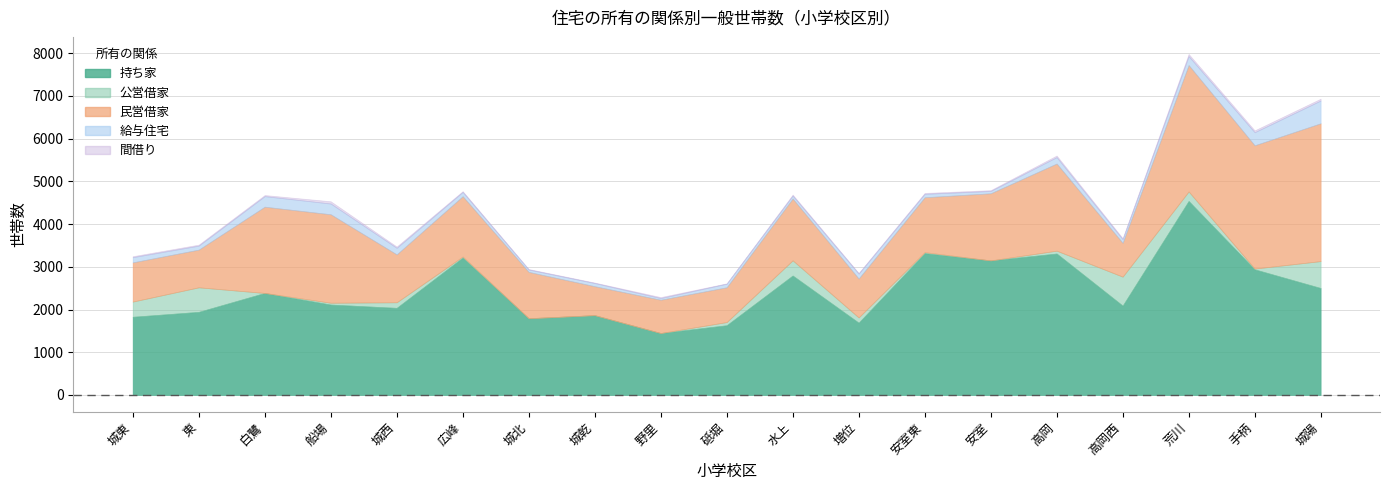

True or false: 民営借家 has more than 1 points higher than both neighbors.

True